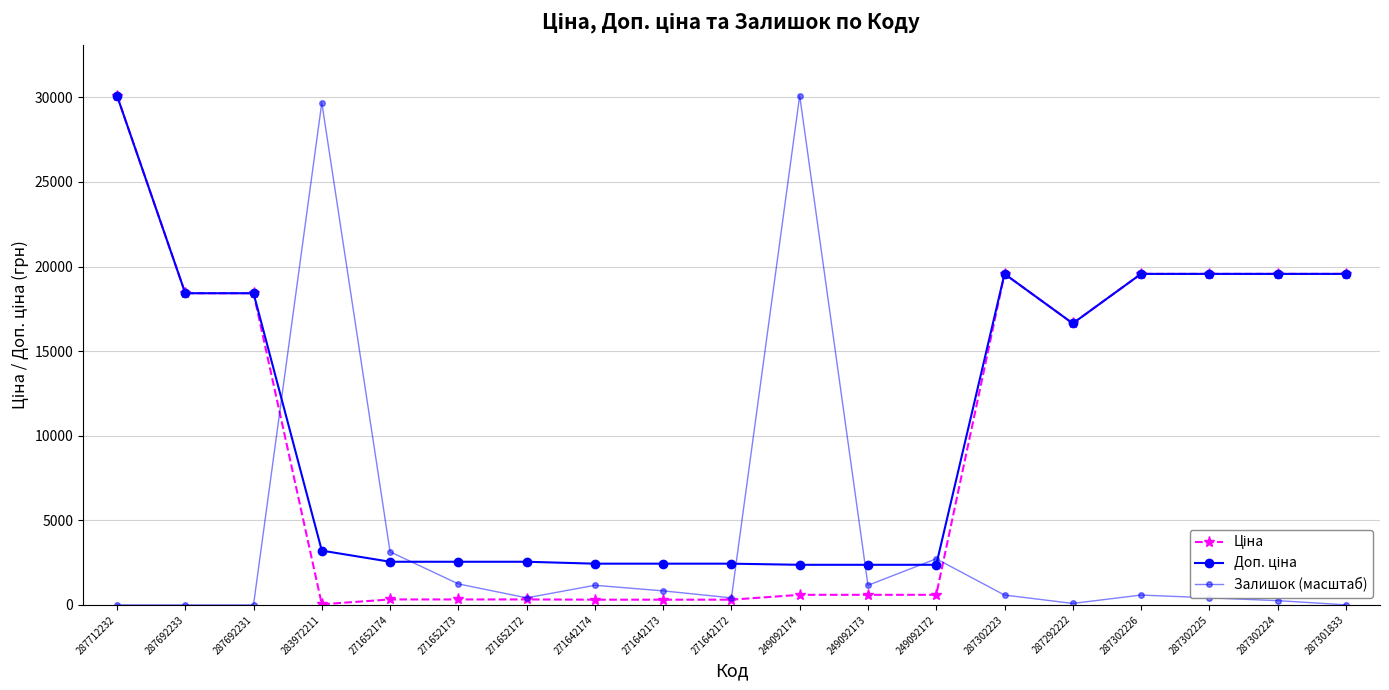

How many lines are shown in the chart?

3